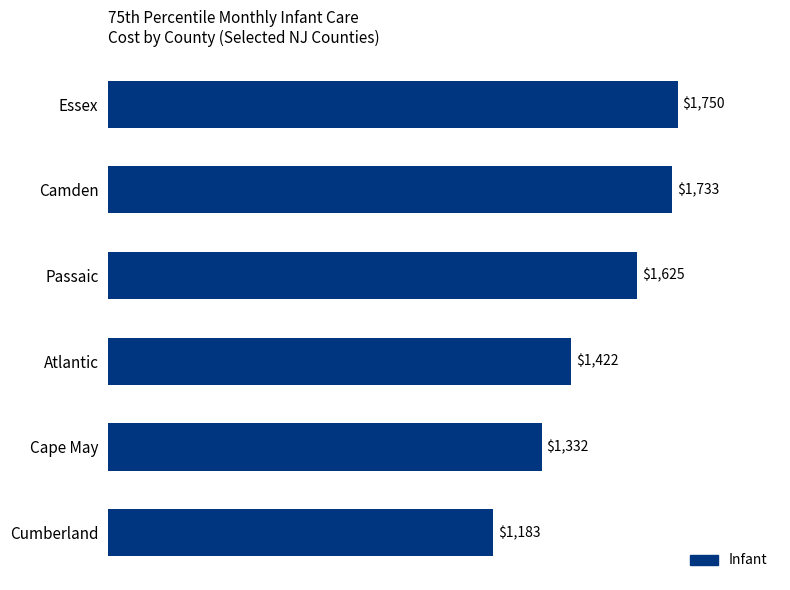

What is the difference between the second highest and minimum values?

550